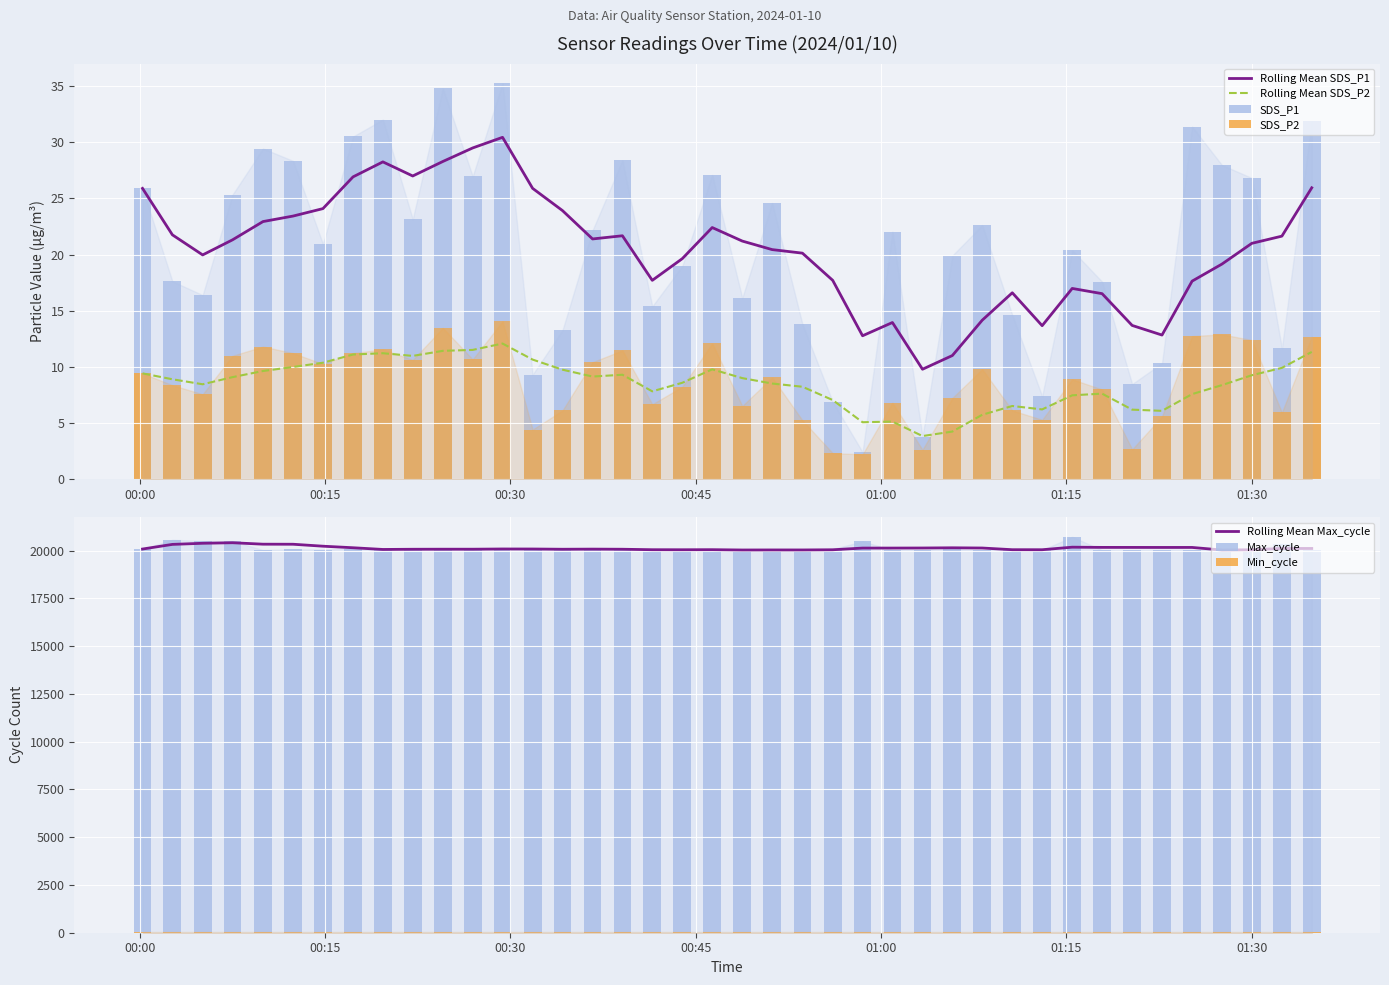

What is the value of the SDS_P1 bar at the 39th from the left?

11.7